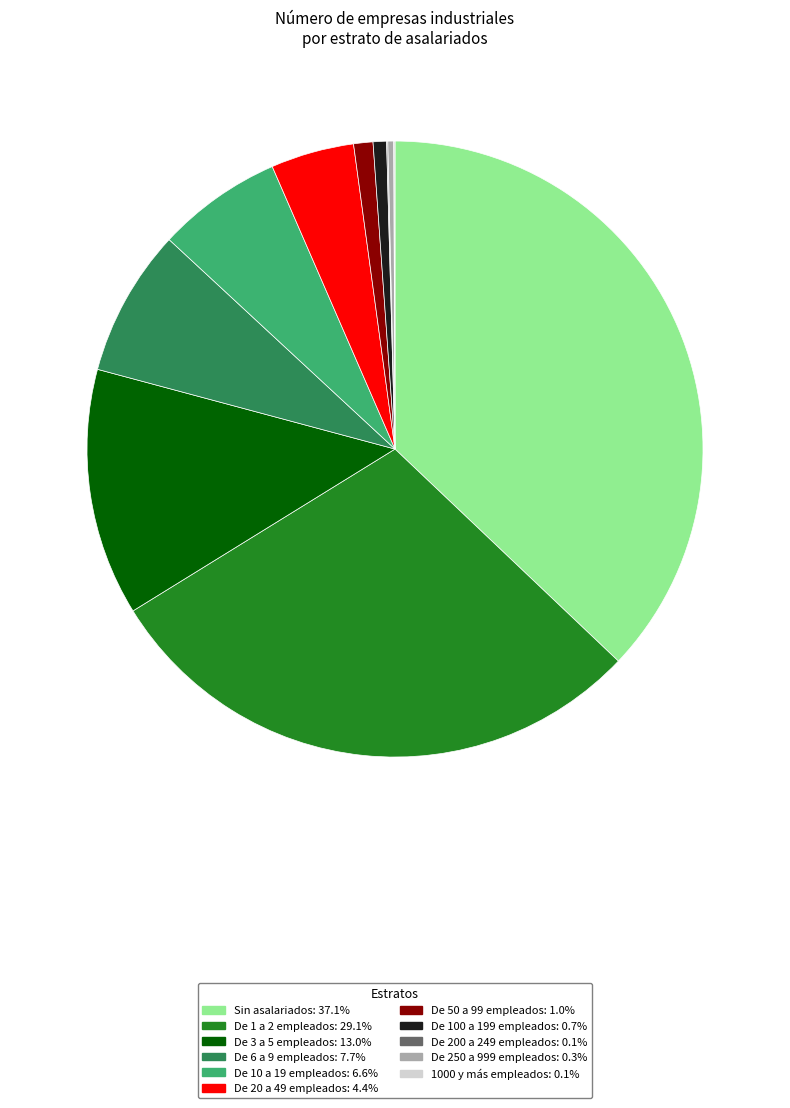

Does De 3 a 5 empleados account for over 50% of the chart?

No